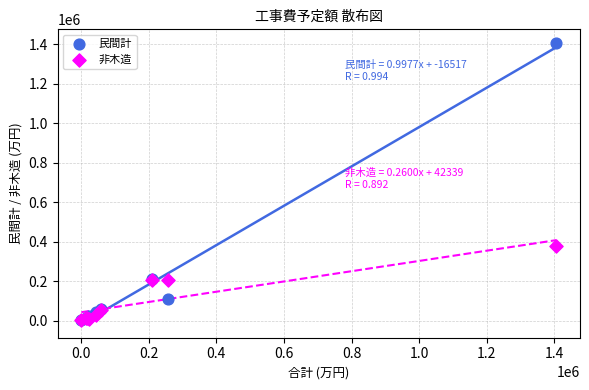

In the 民間計 series, what Y value is closest to 703159?

209459